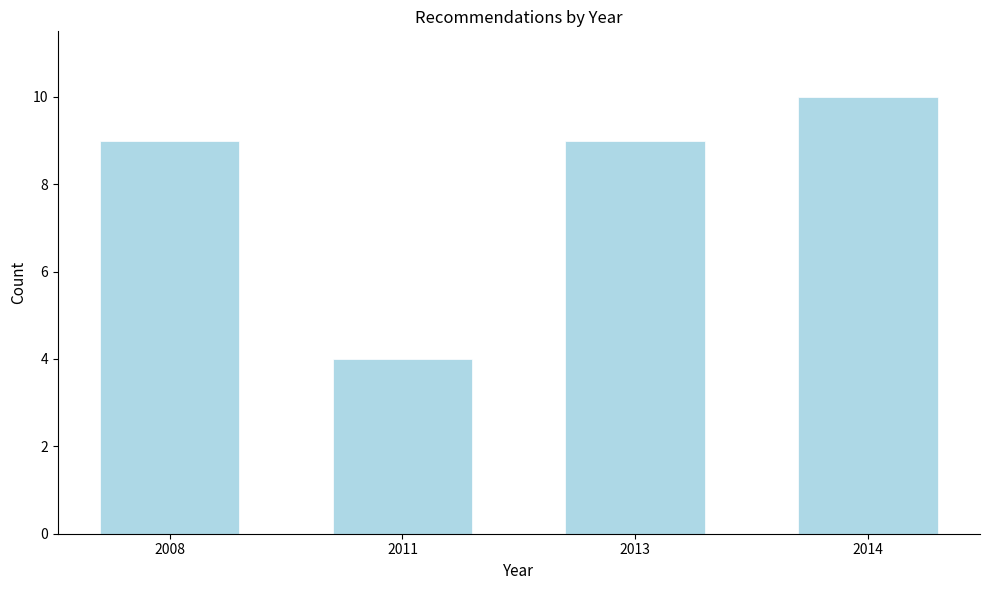

Reading left to right, what are all the values shown in this chart?

2008=9	2011=4	2013=9	2014=10